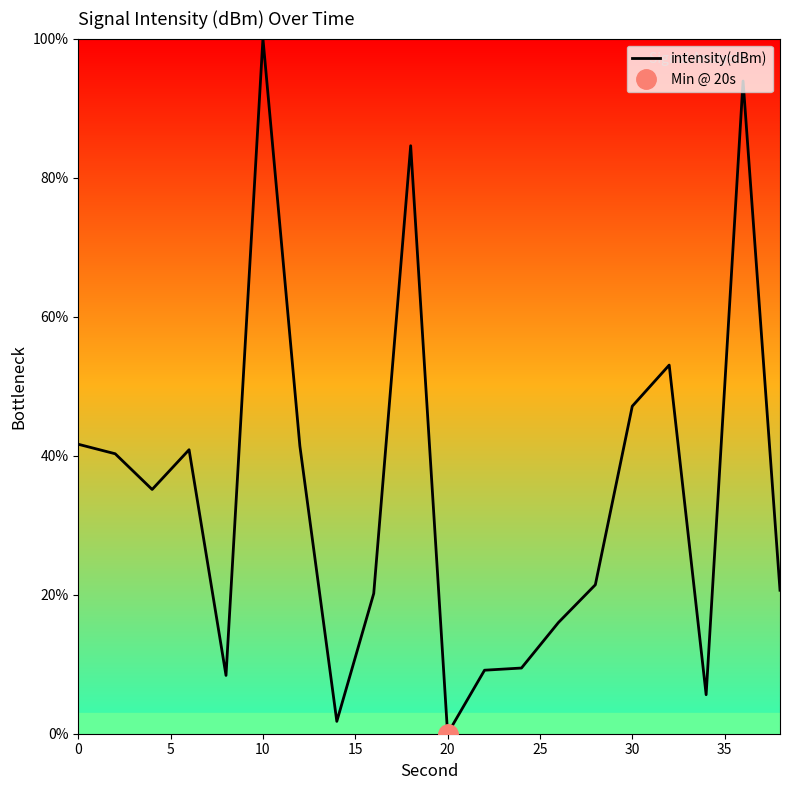

Where is intensity(dBm) nearest to the value 50?

30